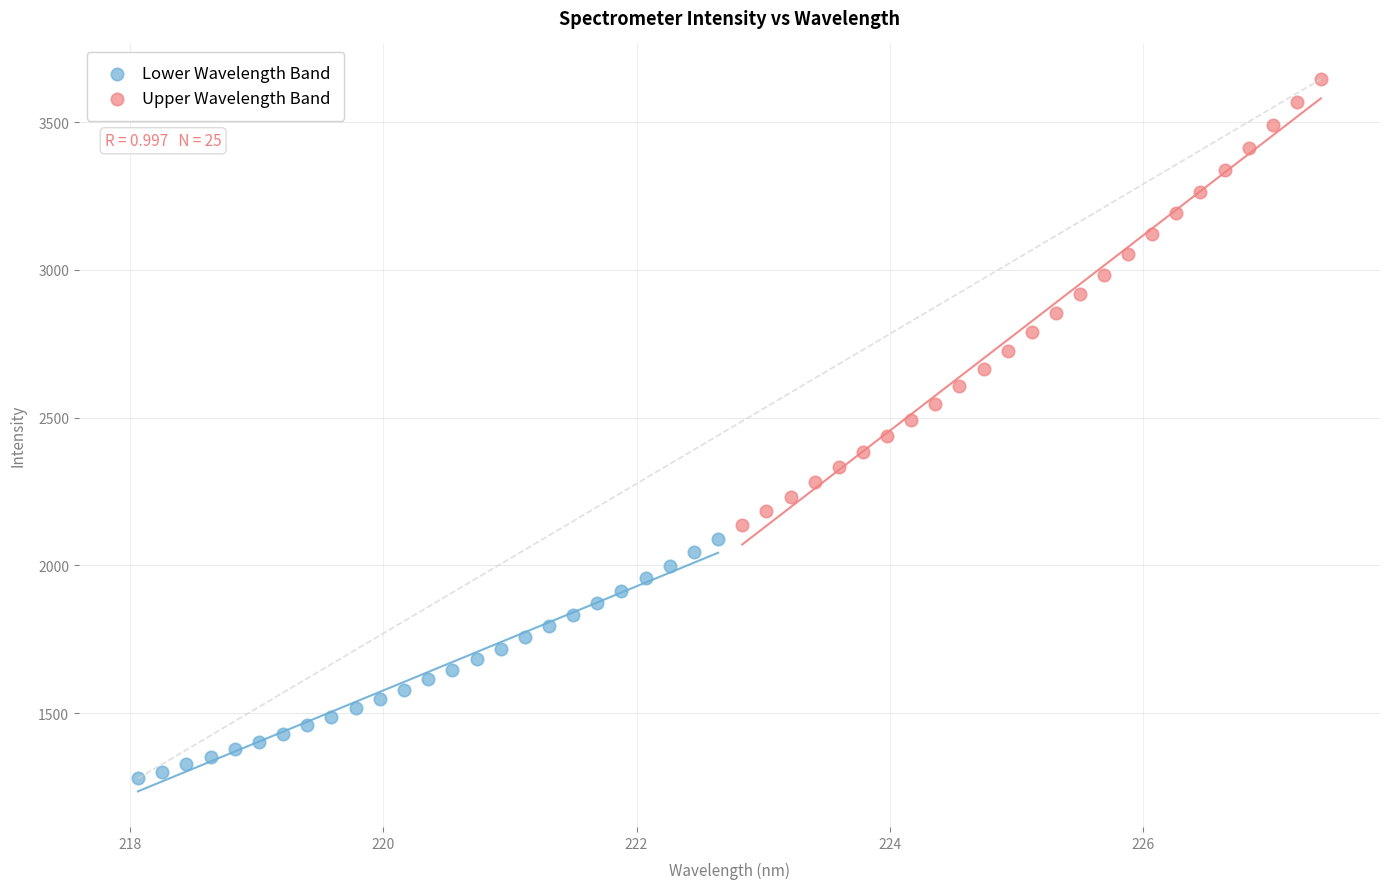

Which series has the largest Y range (max minus min)?

Upper Wavelength Band